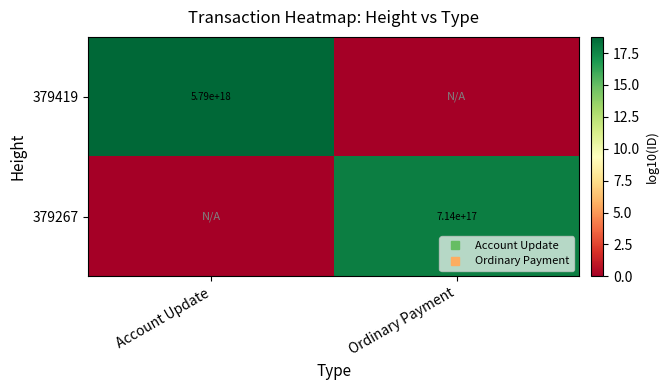

Which has a higher value, Account Update or Ordinary Payment?

Account Update